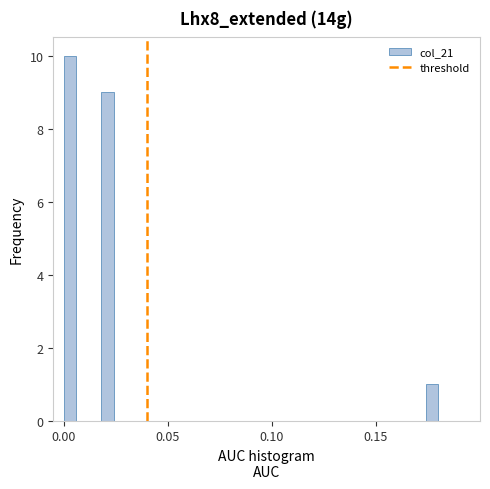

Read against the x-axis, roughly where is the centre of the tallest bar?

0.005